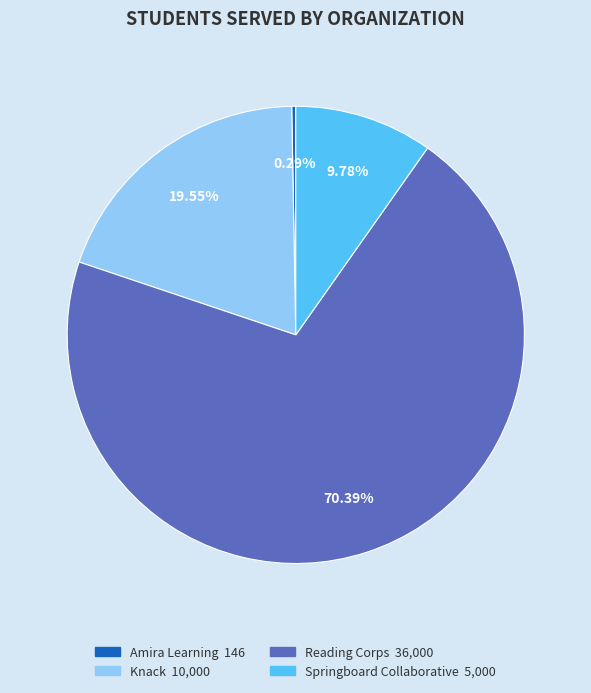

Is there any slice that represents more than half of the pie?

Yes